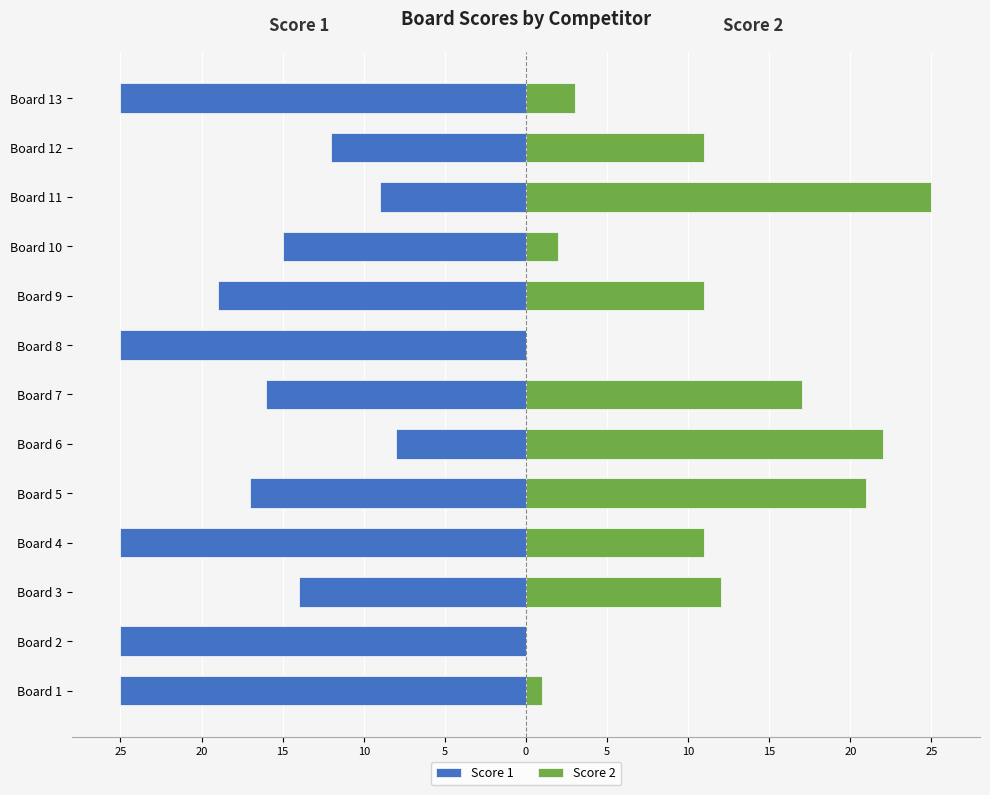

What is the minimum value for Score 1?

-25